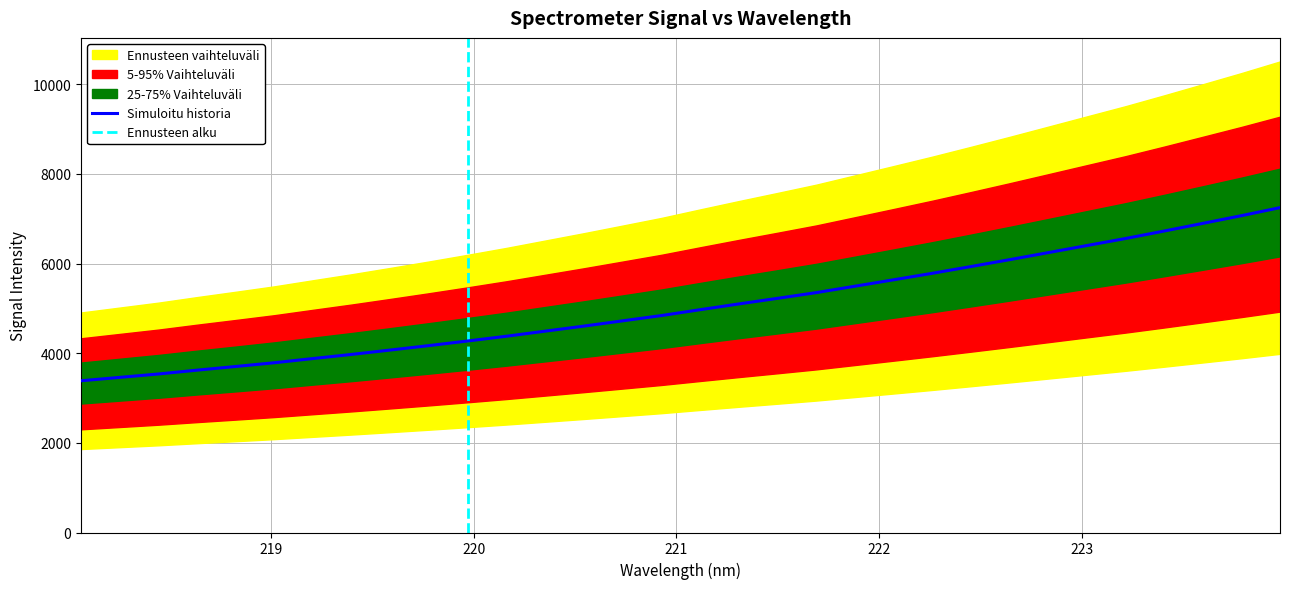

Reading right to left, extract all data points from this chart.

223.9802=7246.8	223.7895=7067.4	223.5987=6895.5	223.408=6724.7	223.2172=6558.1	223.0264=6400.9	222.8355=6243.1	222.6447=6086.0	222.4538=5932.5	222.263=5781.8	222.0721=5637.1	221.8812=5494.0	221.6902=5351.0	221.4993=5224.0	221.3083=5098.9	221.1174=4970.7	220.9264=4839.9	220.7354=4722.3	220.5444=4605.4	220.3533=4492.3	220.1623=4379.4	219.9712=4273.4	219.7801=4170.6	219.589=4071.2	219.3979=3973.8	219.2067=3881.3	219.0156=3787.6	218.8244=3703.8	218.6332=3621.7	218.442=3536.2	218.2508=3460.4	218.0596=3384.6